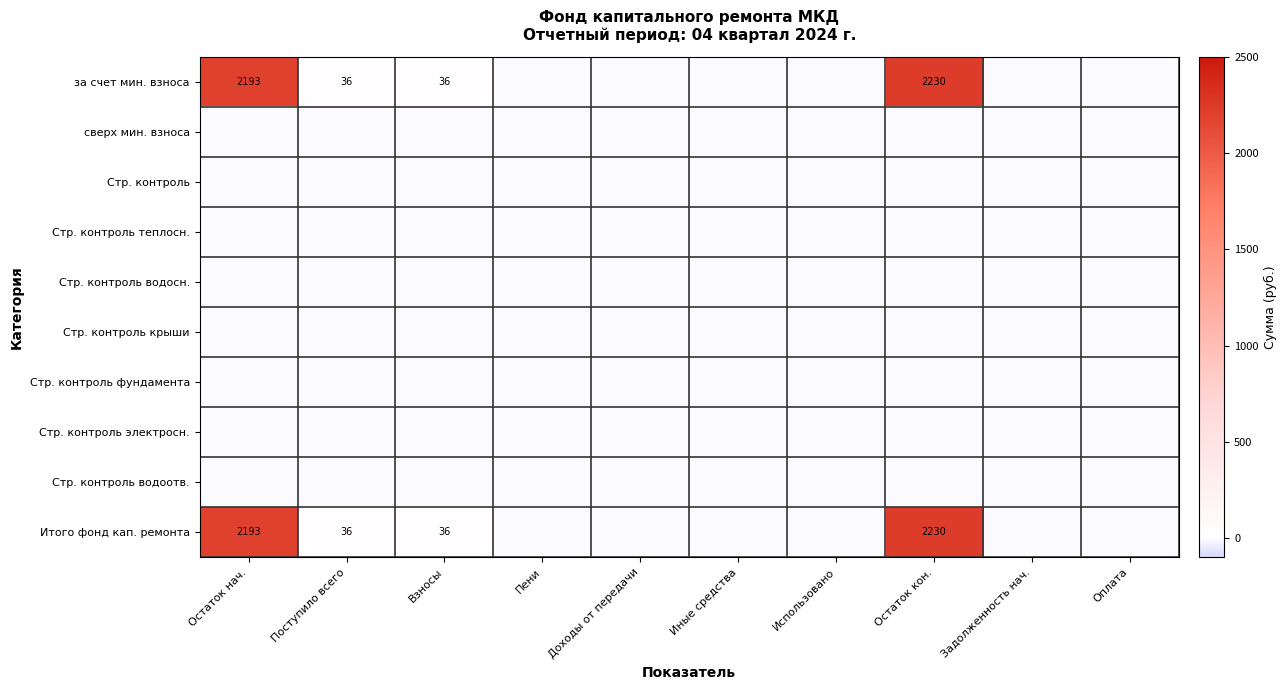

Is it true that за счет мин. взноса equals 1511.0 at Пени?

False